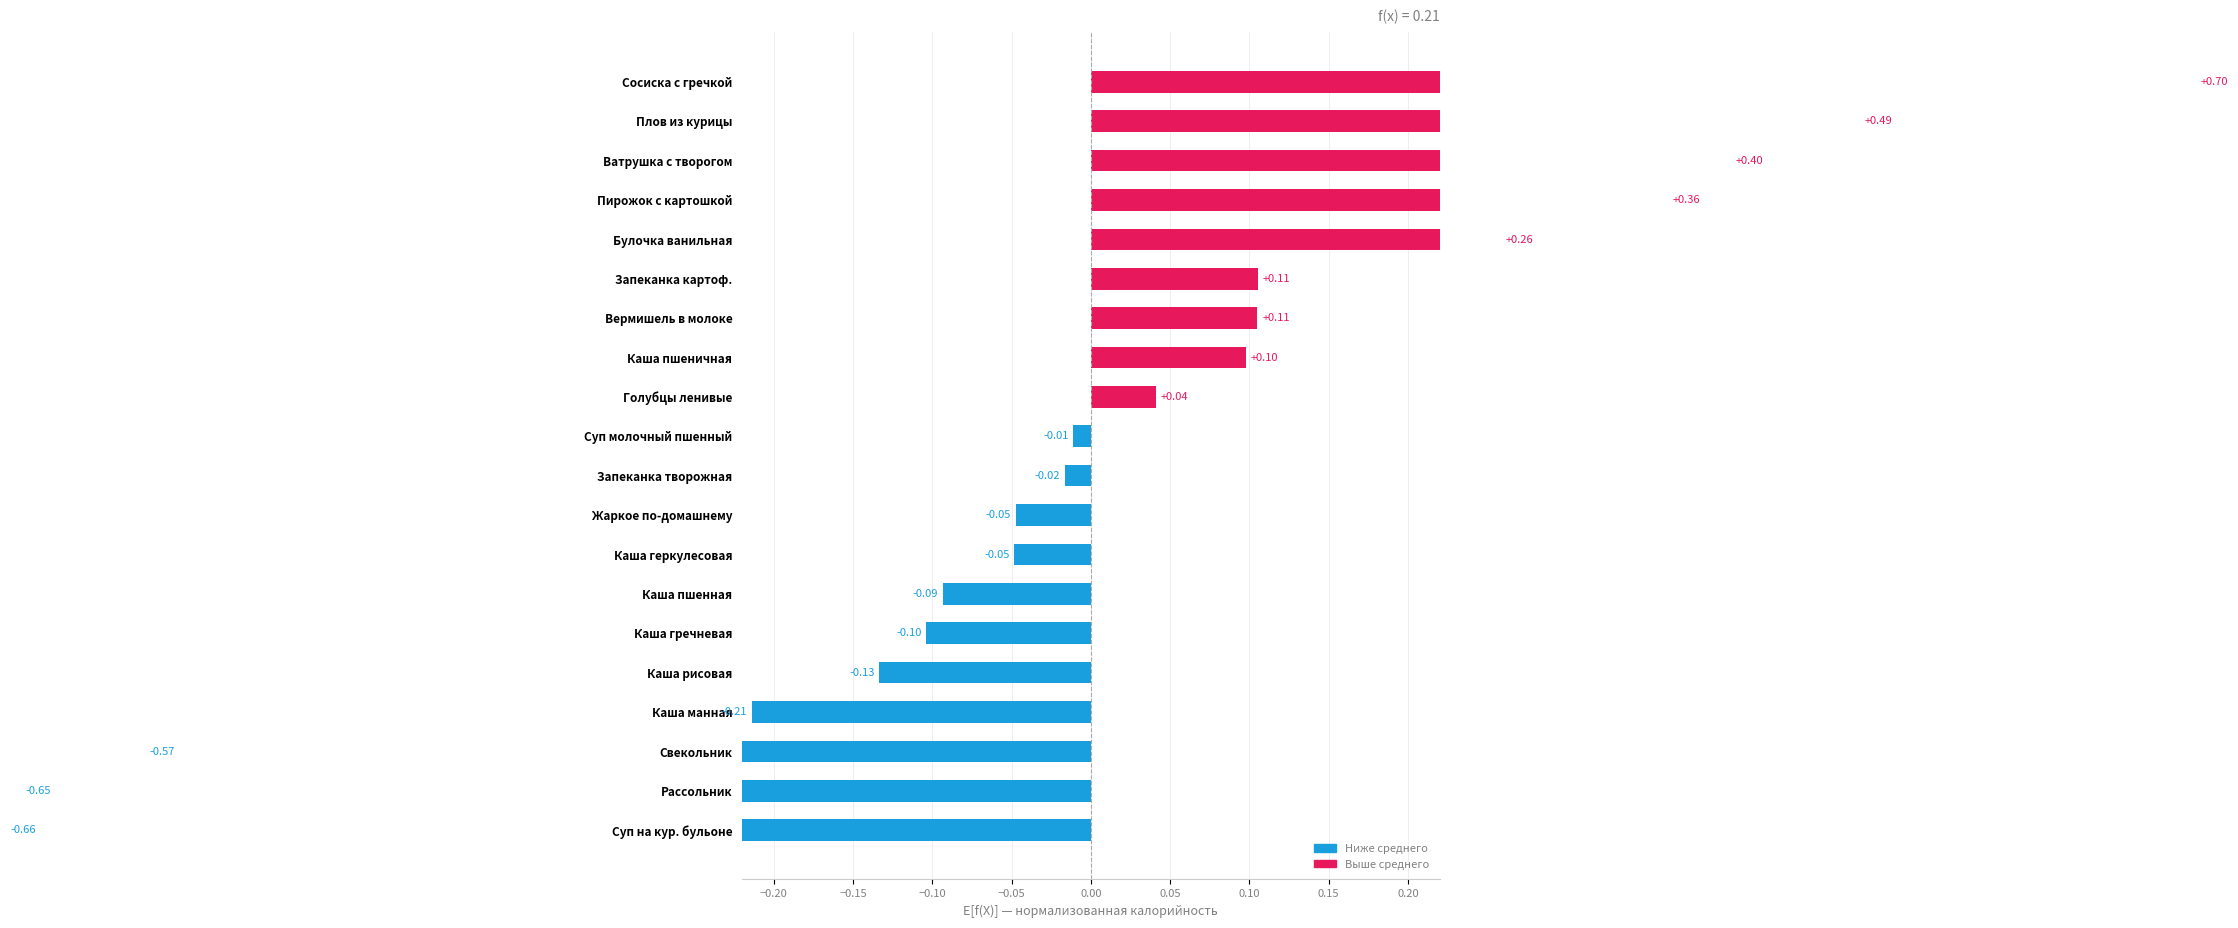

How many data points are less than 0?

11